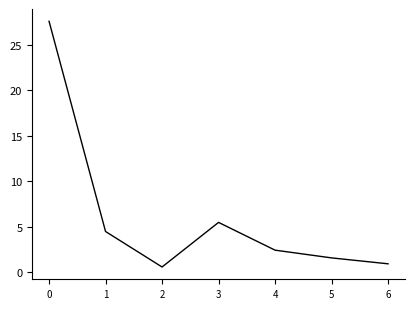

What is the sum of all values?

43.2